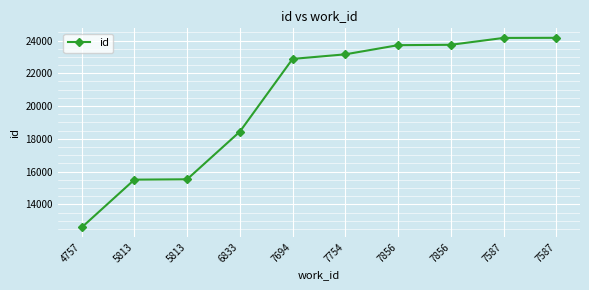

Rank the categories by value from highest to lowest.

7587, 7587, 7856, 7856, 7754, 7694, 6833, 5813, 5813, 4757